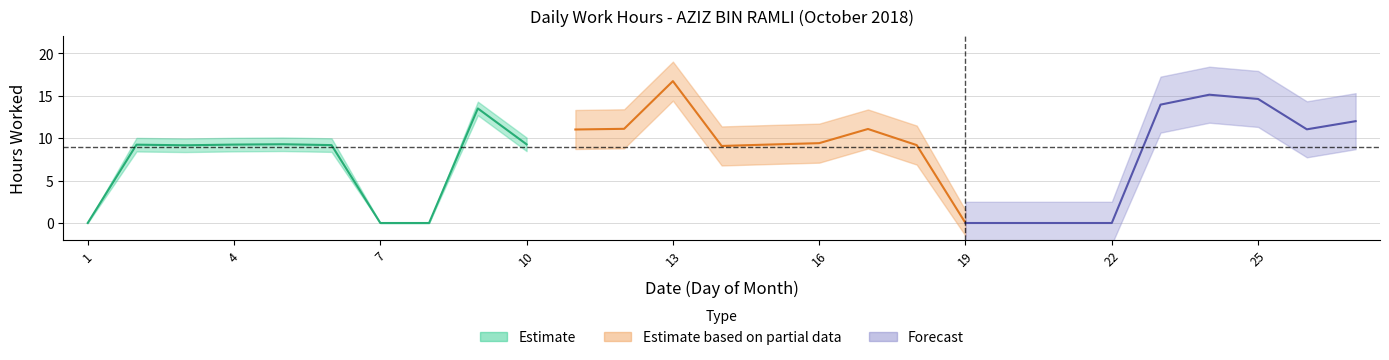

How many values are above zero?

20